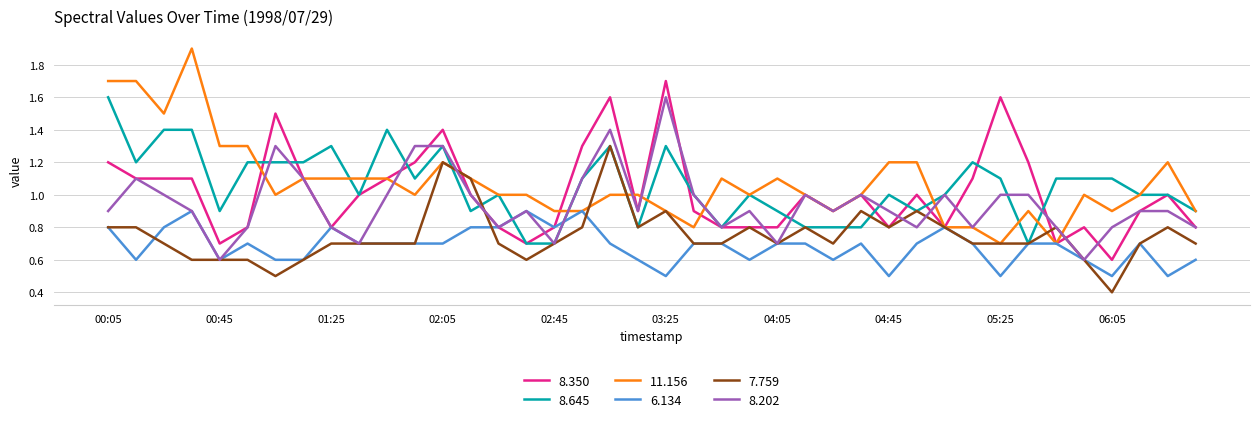

True or false: 8.645 and 11.156 cross at least once.

True